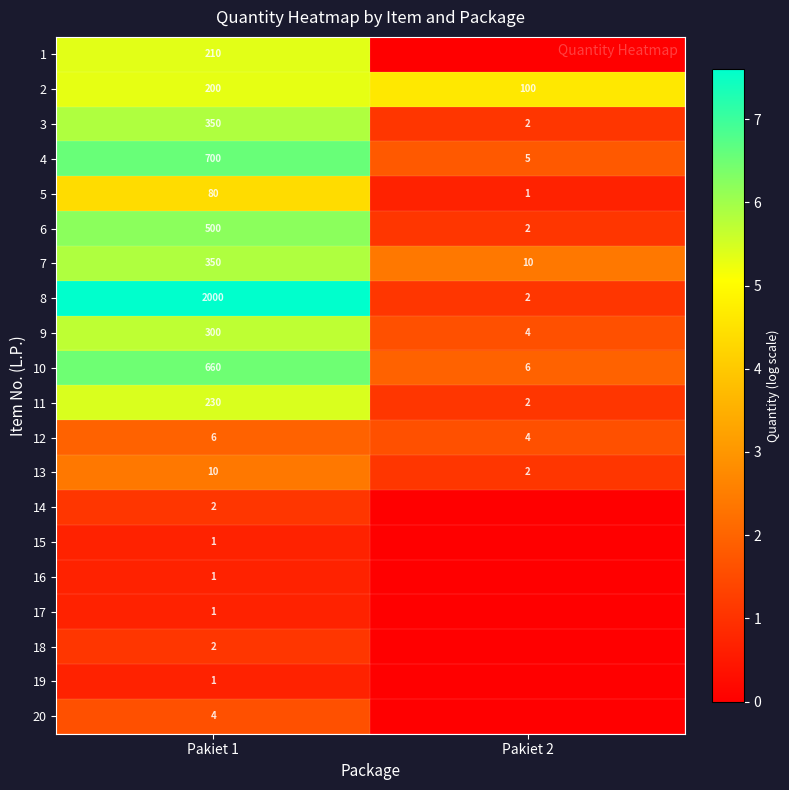

What is the sum of all 4 values?

705